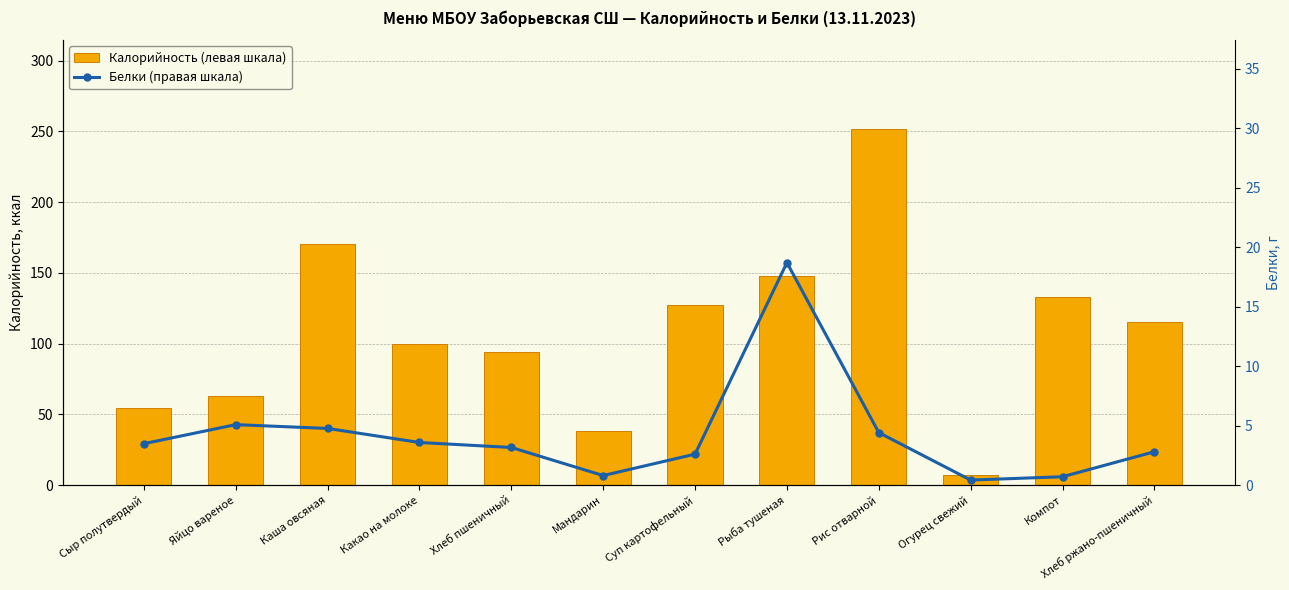

At which label does Белки (правая шкала) first exceed 3?

Сыр полутвердый